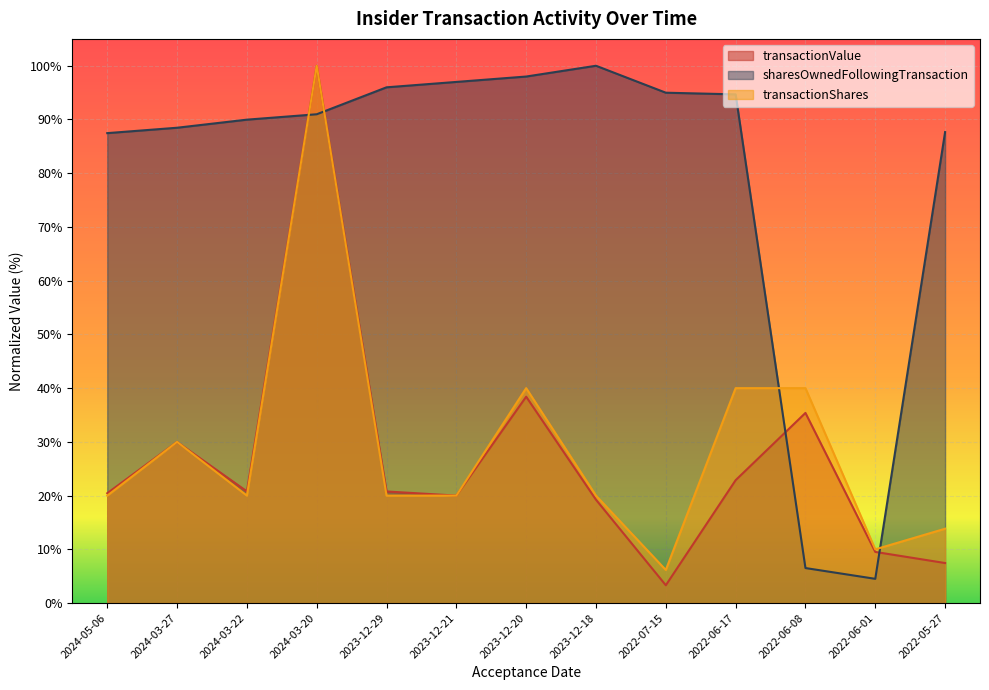

At which category does sharesOwnedFollowingTransaction reach its first local valley?

2022-06-01